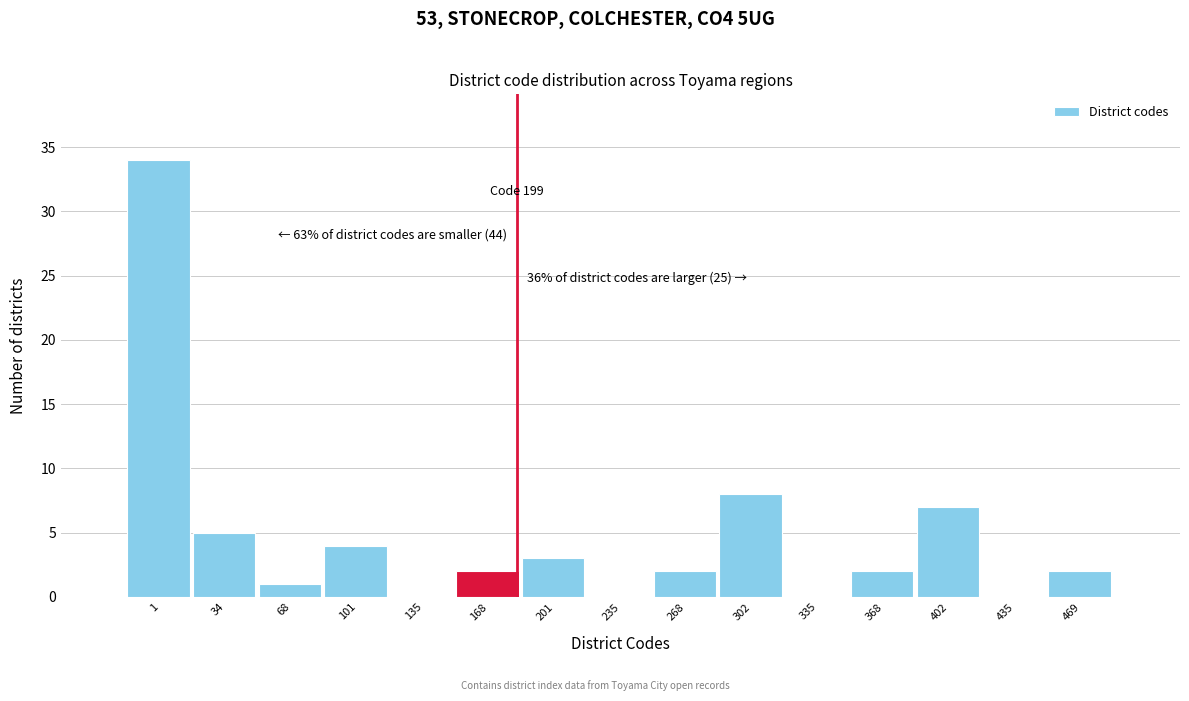

Reading right to left, transcribe all the data shown in this chart.

469=2	435=0	402=7	368=2	335=0	302=8	268=2	235=0	201=3	168=2	135=0	101=4	68=1	34=5	1=34